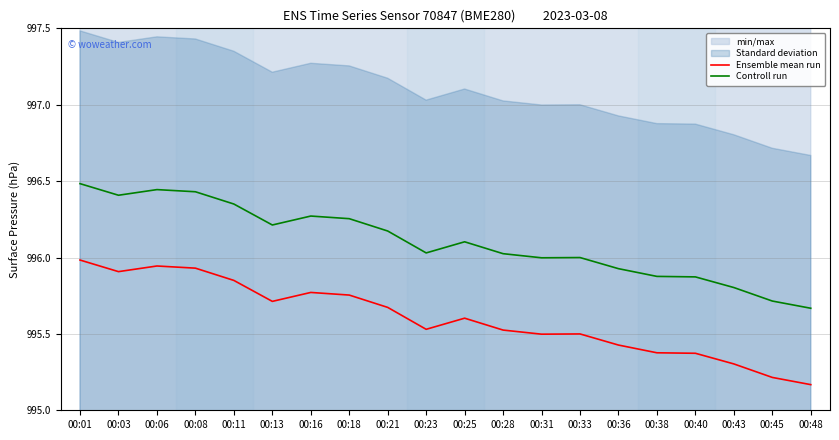

Reading left to right, what are all the values shown in this chart?

Ensemble mean run: 00:01=996.0	00:03=995.9	00:06=995.9	00:08=995.9	00:11=995.9	00:13=995.7	00:16=995.8	00:18=995.8	00:21=995.7	00:23=995.5	00:25=995.6	00:28=995.5	00:31=995.5	00:33=995.5	00:36=995.4	00:38=995.4	00:40=995.4	00:43=995.3	00:45=995.2	00:48=995.2
Controll run: 00:01=996.5	00:03=996.4	00:06=996.4	00:08=996.4	00:11=996.4	00:13=996.2	00:16=996.3	00:18=996.3	00:21=996.2	00:23=996.0	00:25=996.1	00:28=996.0	00:31=996.0	00:33=996.0	00:36=995.9	00:38=995.9	00:40=995.9	00:43=995.8	00:45=995.7	00:48=995.7